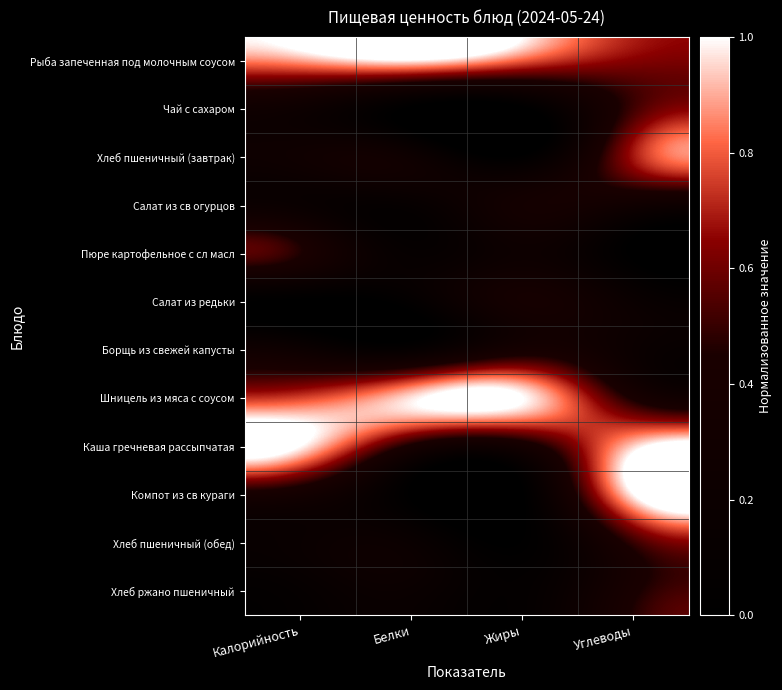

What is the greatest value displayed?

1.0